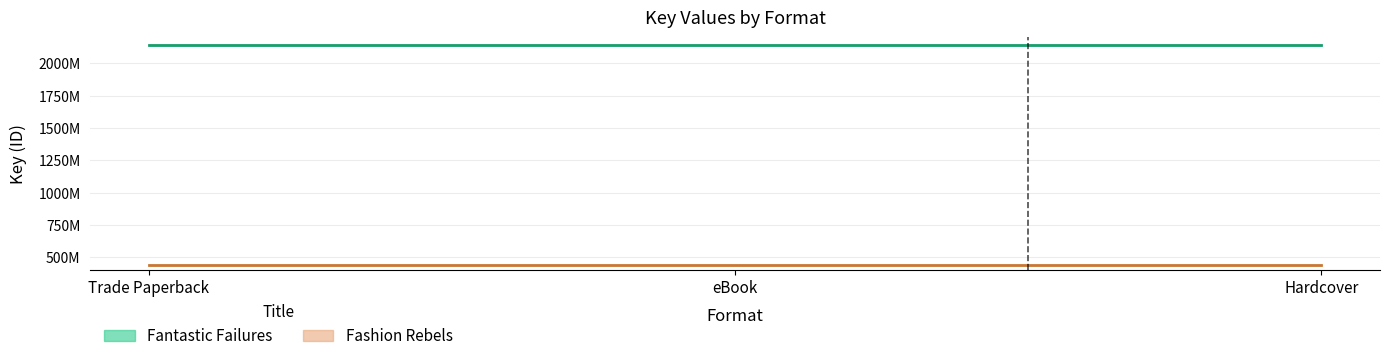

Reading left to right, transcribe all the data shown in this chart.

Fantastic Failures: 2142348018	2142348018	2142348018
Fashion Rebels: 443211683	443211683	443211683